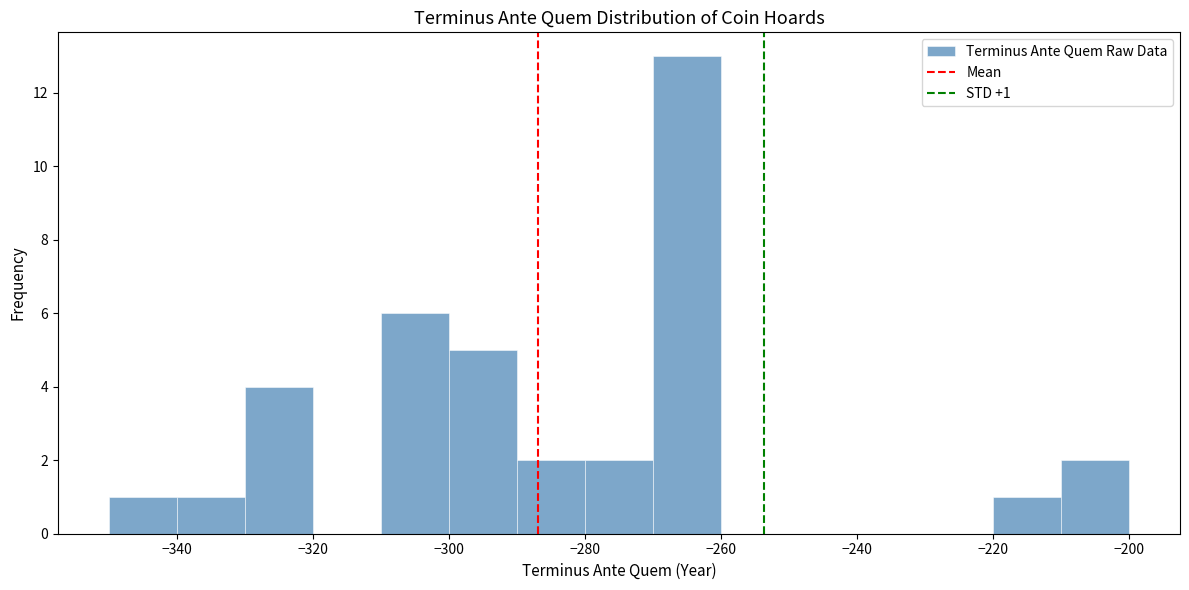

Which range on the x-axis has the tallest bar?

-270 to -260